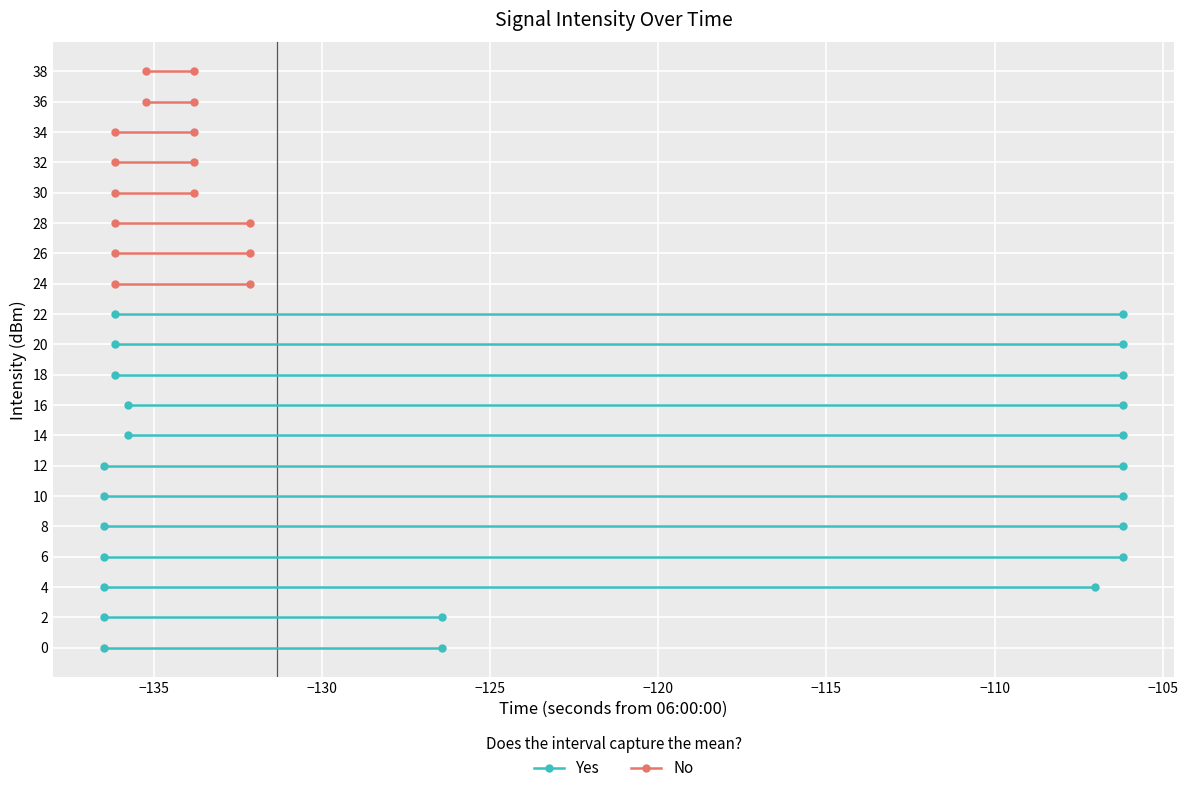

What is the maximum value shown in the chart?

-106.2